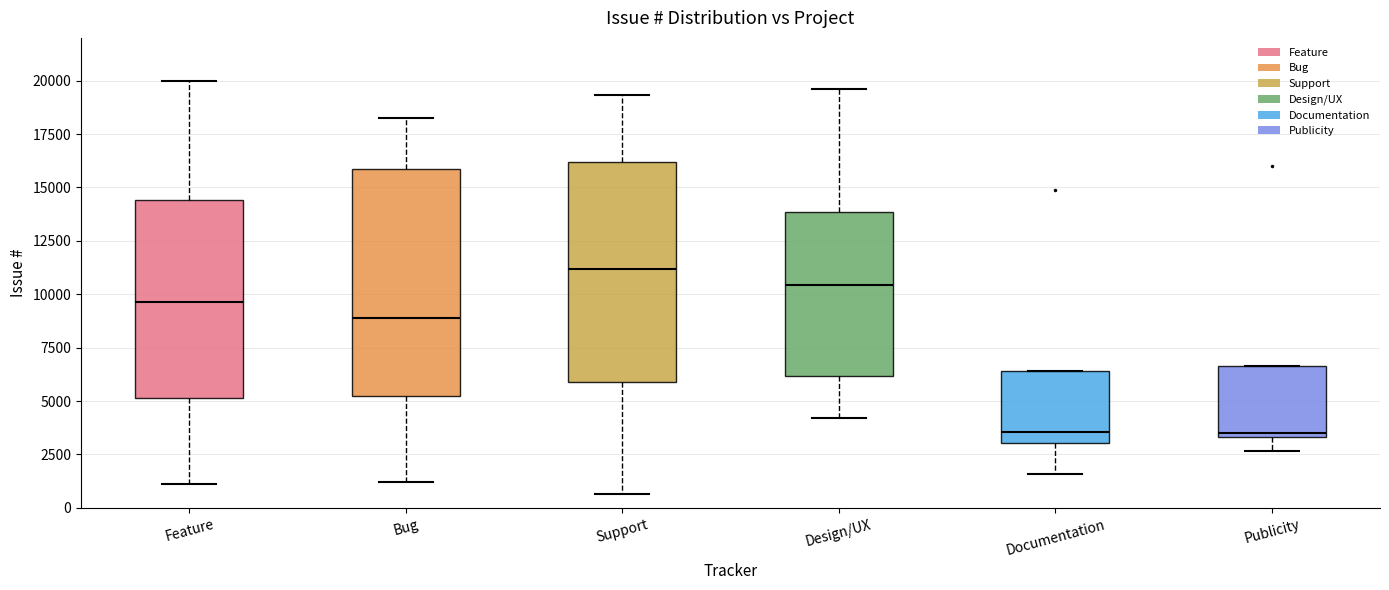

Reading left to right, read every box against the y-axis: the position of its median line, the range the box covers, and the ends of its whiskers. The values are not printed on the chart, so give them approximately, as read against the axis.

Feature: median 9500, box 5000 to 14500, whiskers 1000 to 20000
Bug: median 9000, box 5000 to 16000, whiskers 1000 to 18000
Support: median 11000, box 6000 to 16000, whiskers 500 to 19500
Design/UX: median 10500, box 6000 to 14000, whiskers 4000 to 19500
Documentation: median 3500, box 3000 to 6500, whiskers 1500 to 6500
Publicity: median 3500 (just above the box's lower edge), box 3500 to 6500, whiskers 2500 to 6500